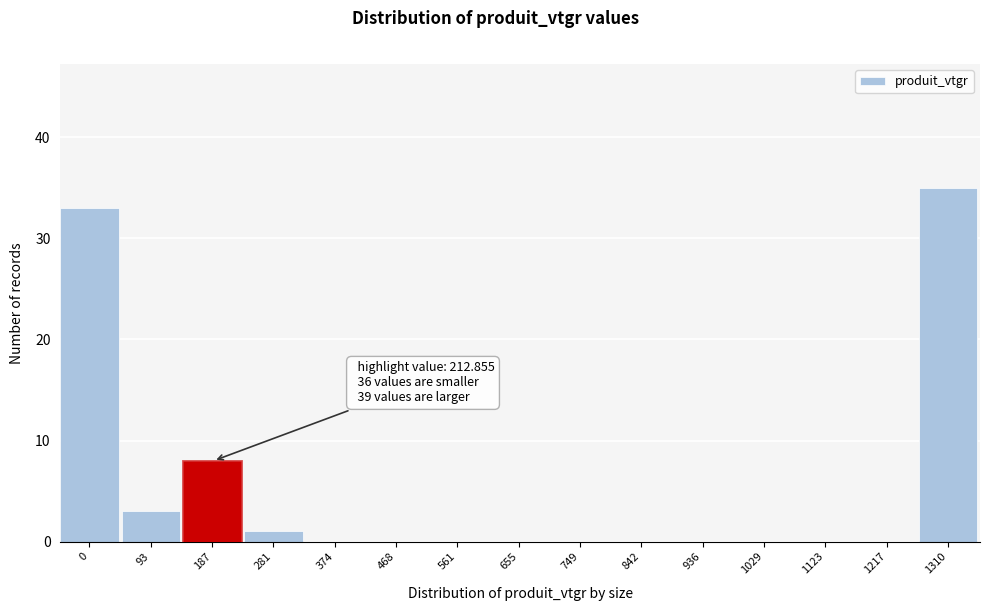

Reading left to right, extract all data points from this chart.

0=33	93=3	187=8	281=1	374=0	468=0	561=0	655=0	749=0	842=0	936=0	1029=0	1123=0	1217=0	1310=35